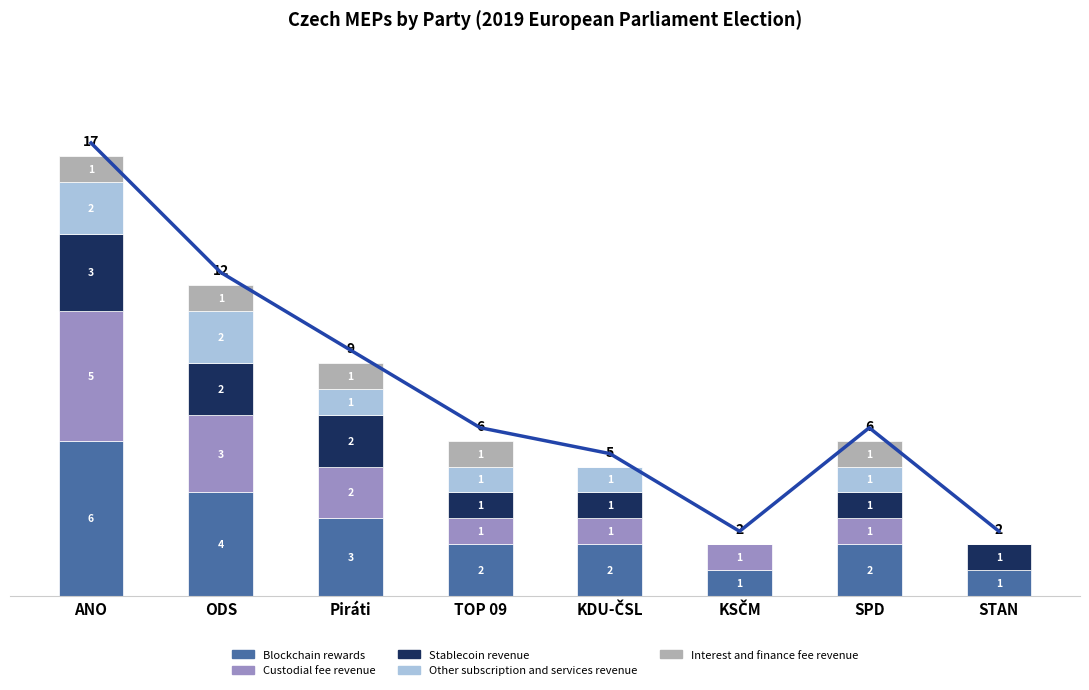

List the labels in order of Custodial fee revenue value, smallest first.

STAN, TOP 09, KDU-ČSL, KSČM, SPD, Piráti, ODS, ANO